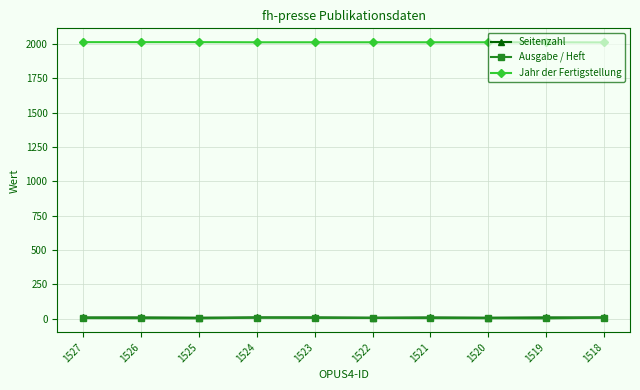

True or false: Jahr der Fertigstellung and Ausgabe / Heft intersect in this chart.

False